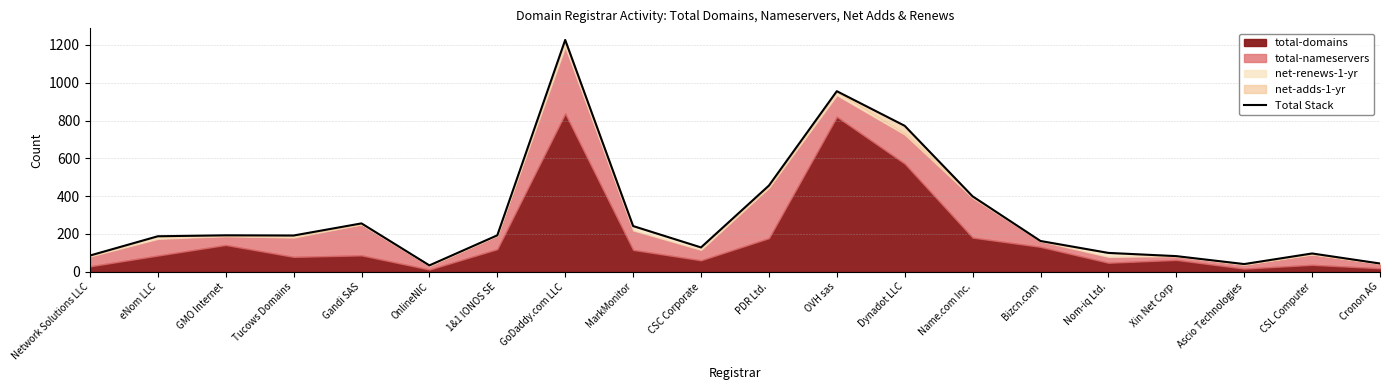

How many points are lower than both their immediate neighbors (excluding endpoints)?

4